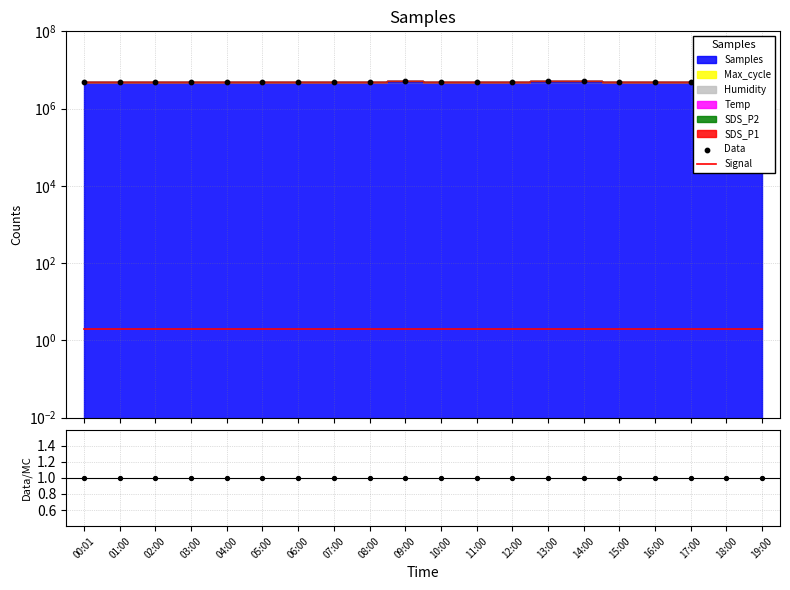

Which series contains the highest Y value?

Data